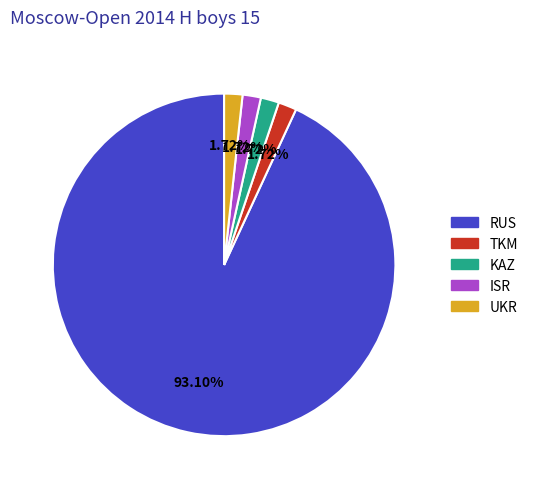

True or false: ISR accounts for 2% of the total.

True